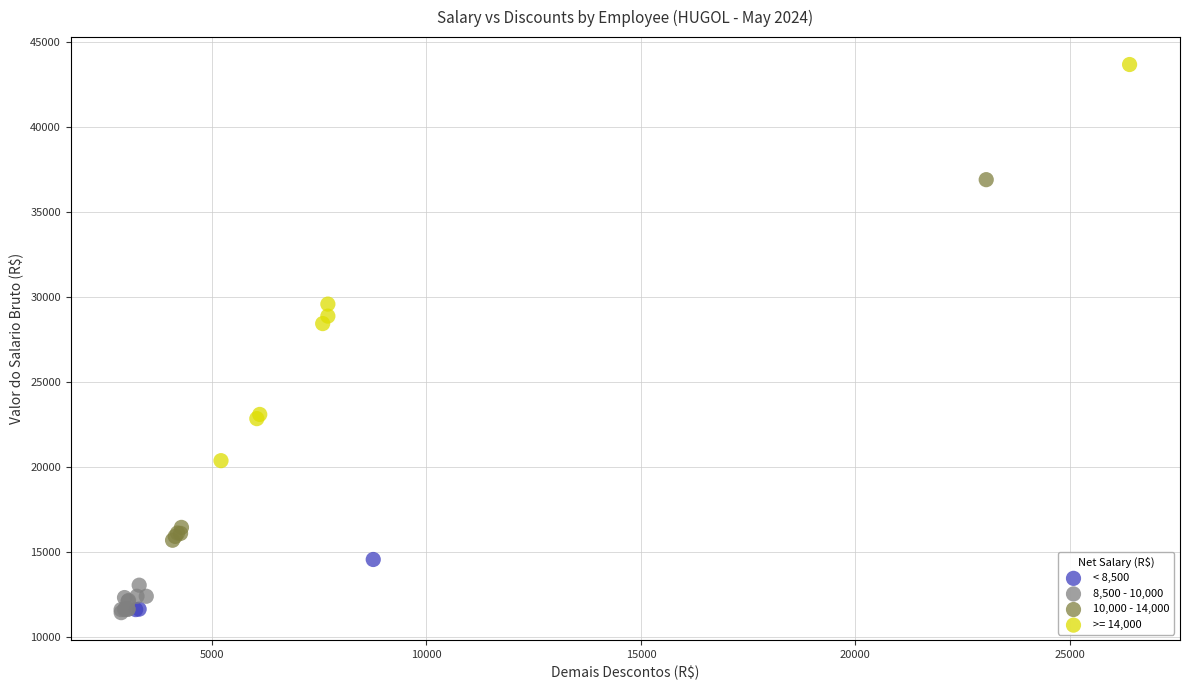

What are all the series names shown in the legend?

< 8,500, 8,500 - 10,000, 10,000 - 14,000, >= 14,000